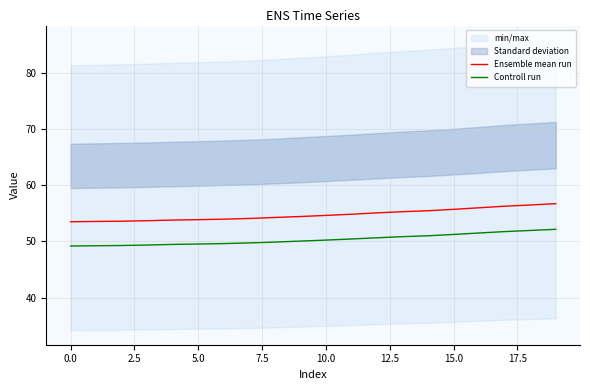

What is the highest value of the Ensemble mean run series?

56.7